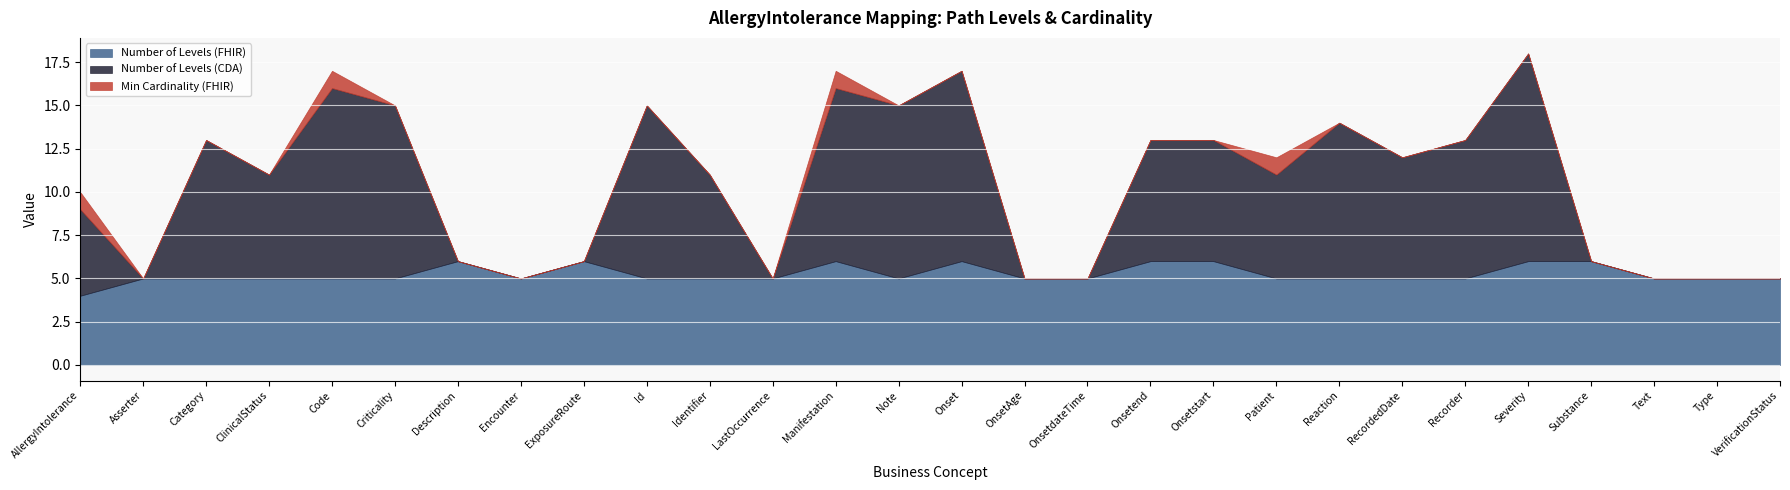

Which series changed the most between RecordedDate and Text?

Number of Levels (CDA)